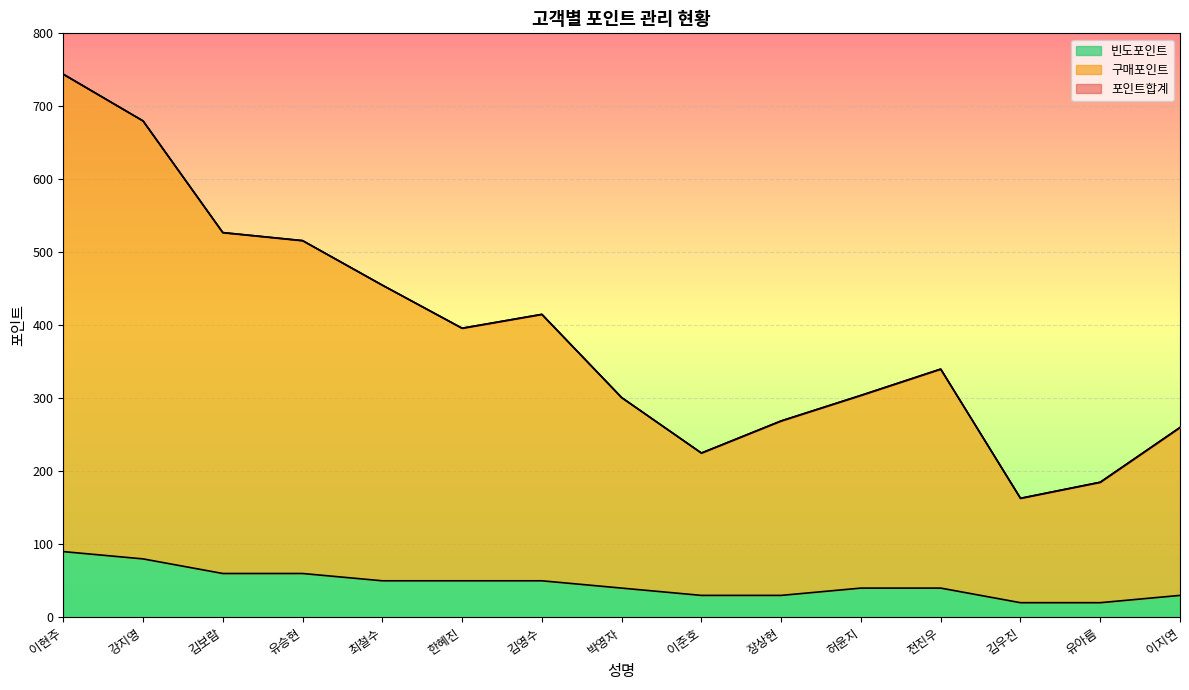

True or false: 포인트합계 and 구매포인트 cross at least once.

False